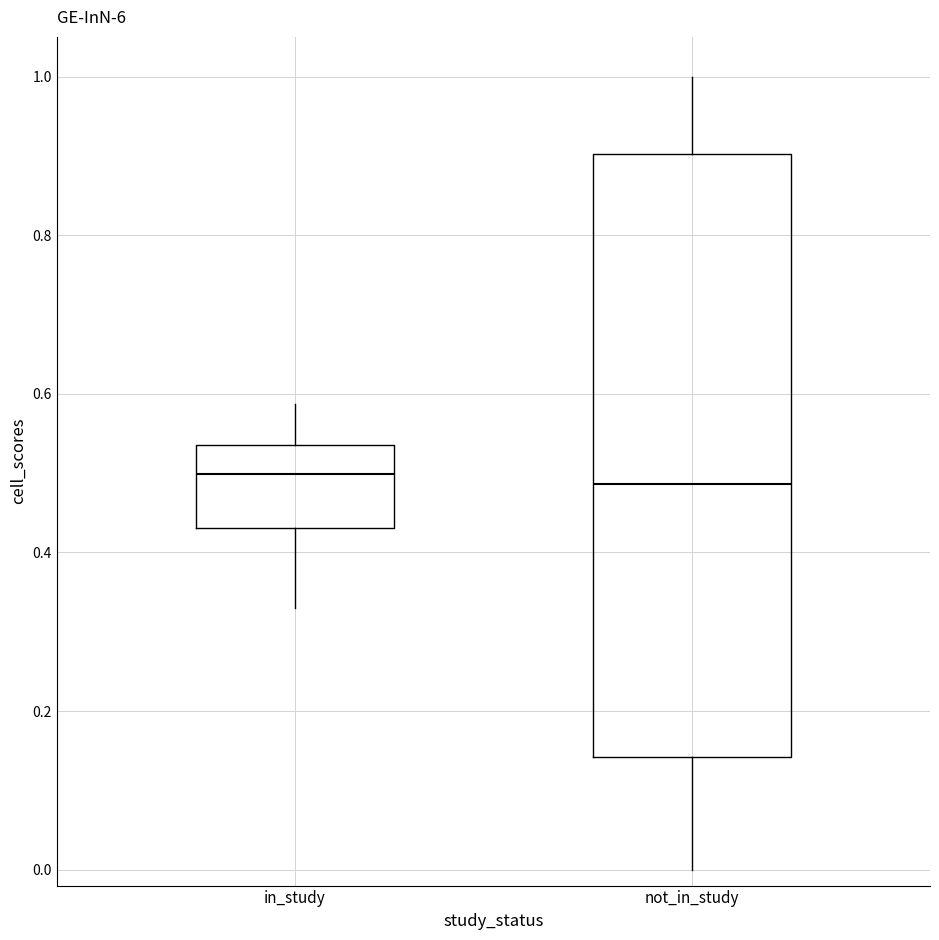

Which box is the tallest, from its lower edge to its upper edge?

not_in_study